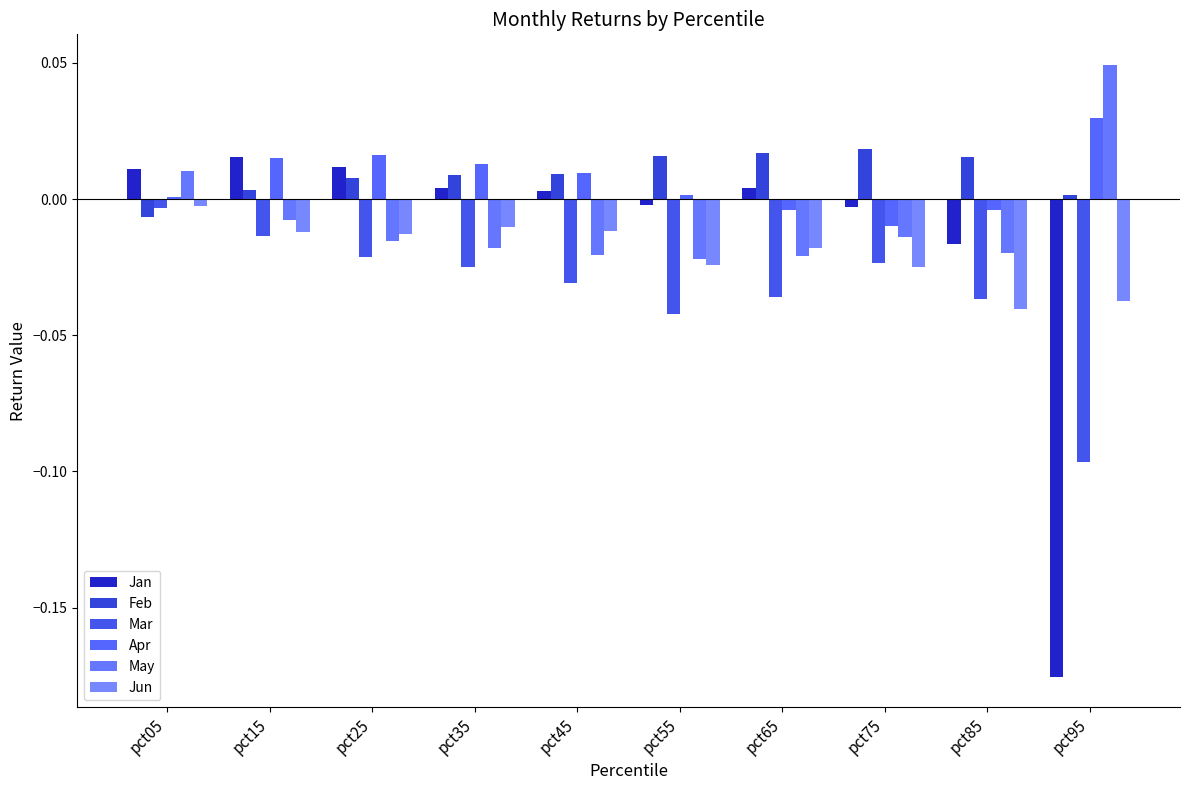

Which category has the highest value in the Jun series?

pct05